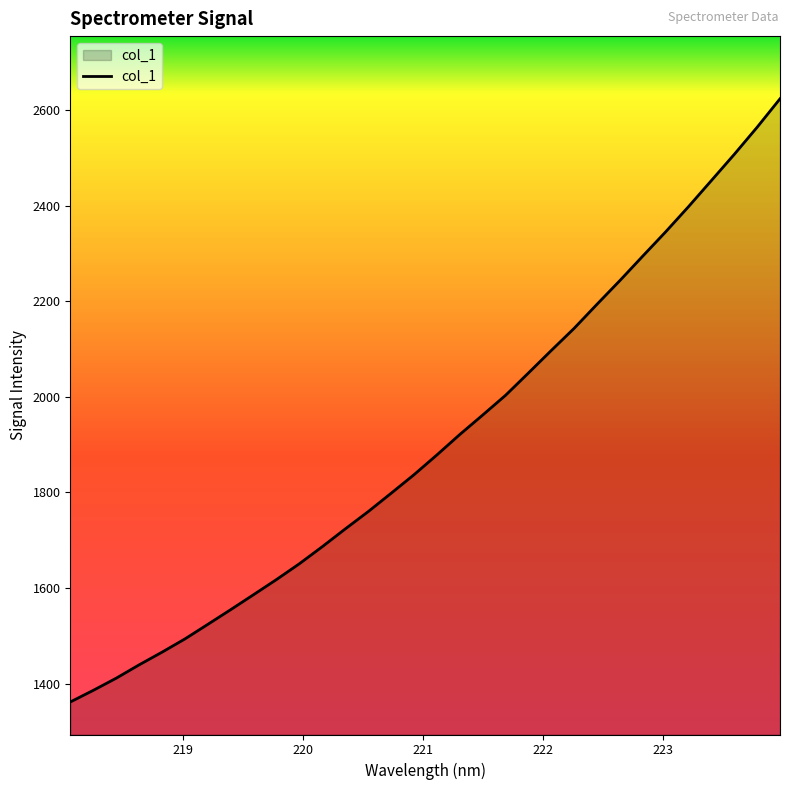

True or false: there are more than 2 points higher than both neighbors.

False